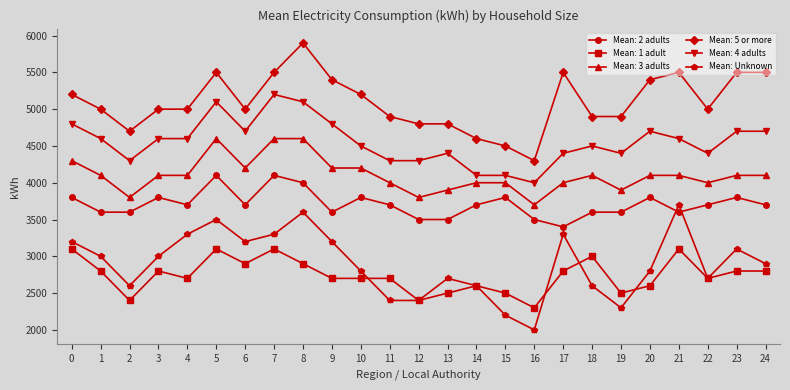

Which label corresponds to the smallest value in the chart?

16